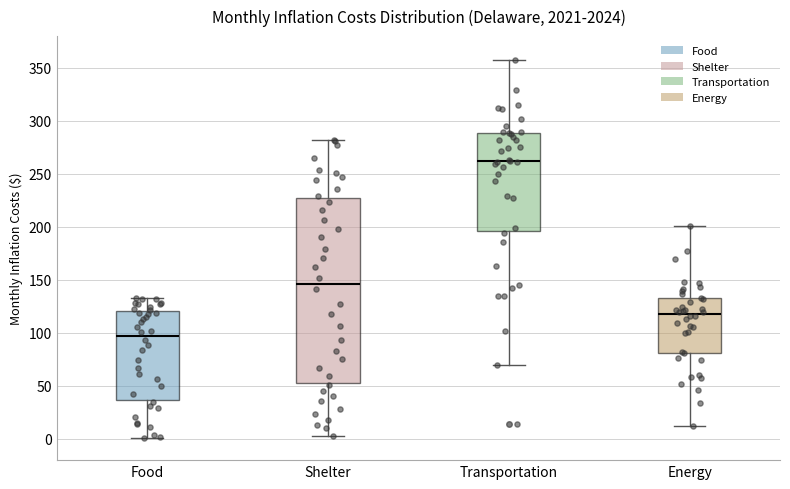

Comparing the boxes themselves (not the whiskers), which one is the tallest?

Shelter